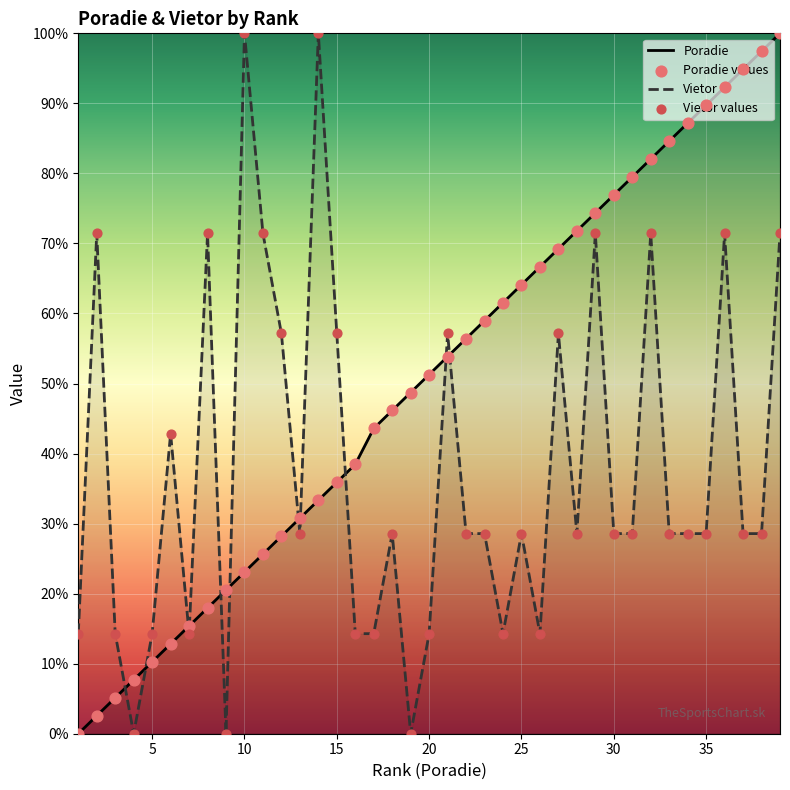

What are all the series names shown in the legend?

Poradie, Vietor